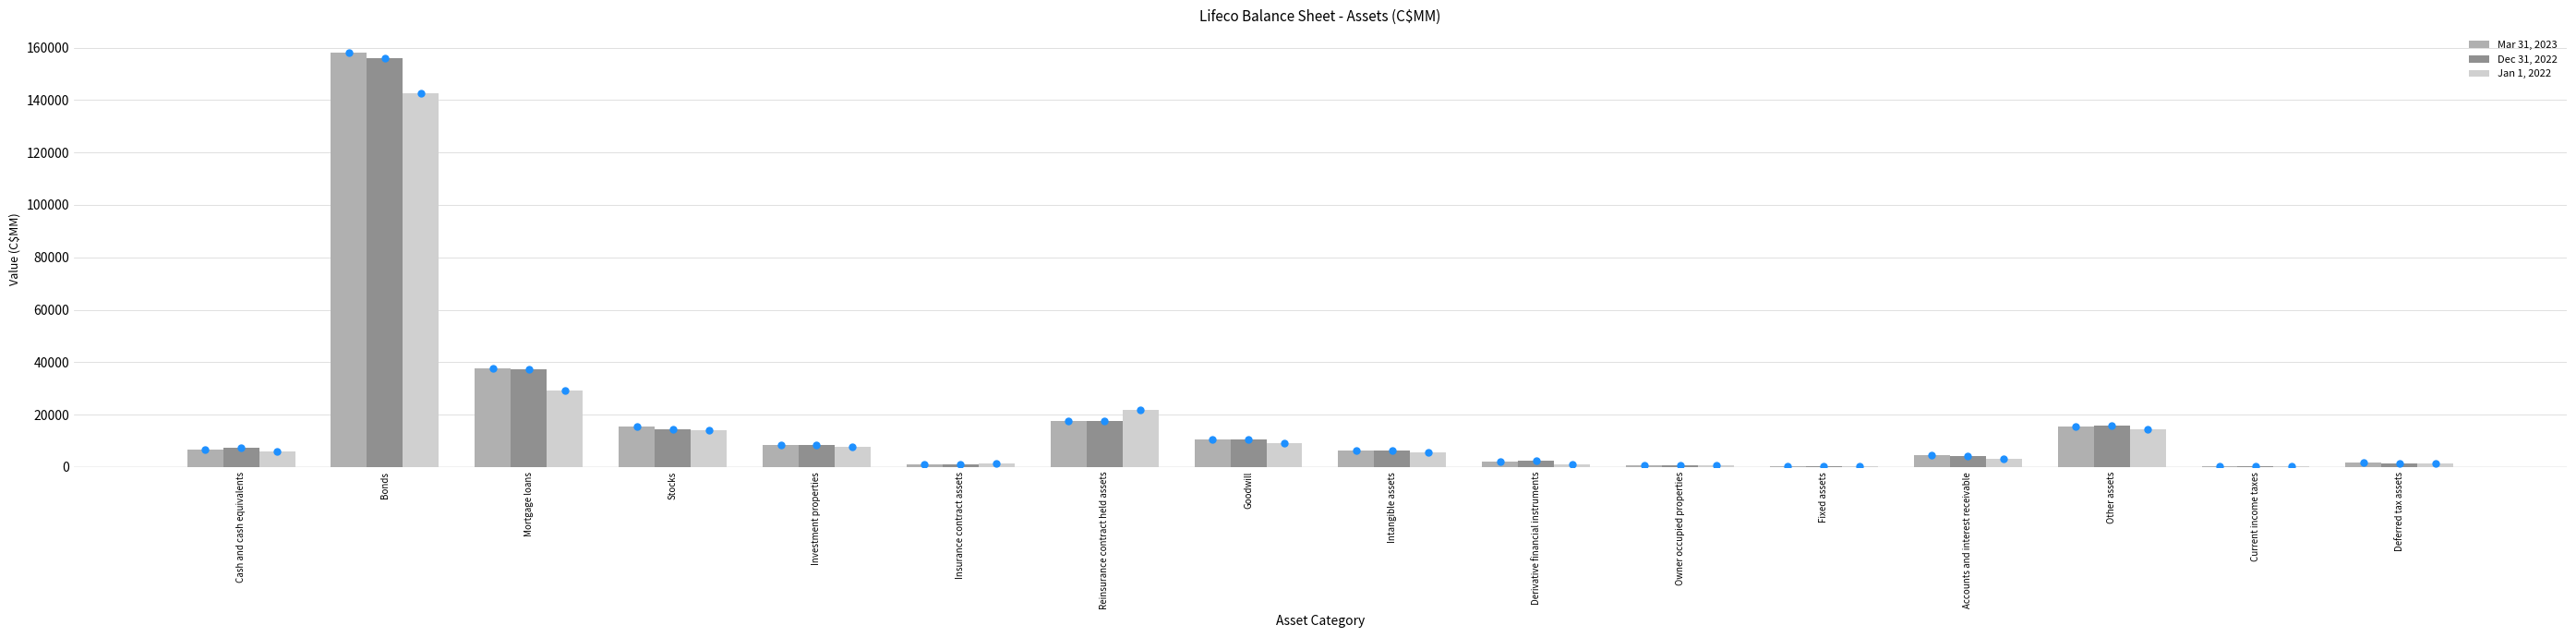

At which category is the sum across all series the highest?

Bonds